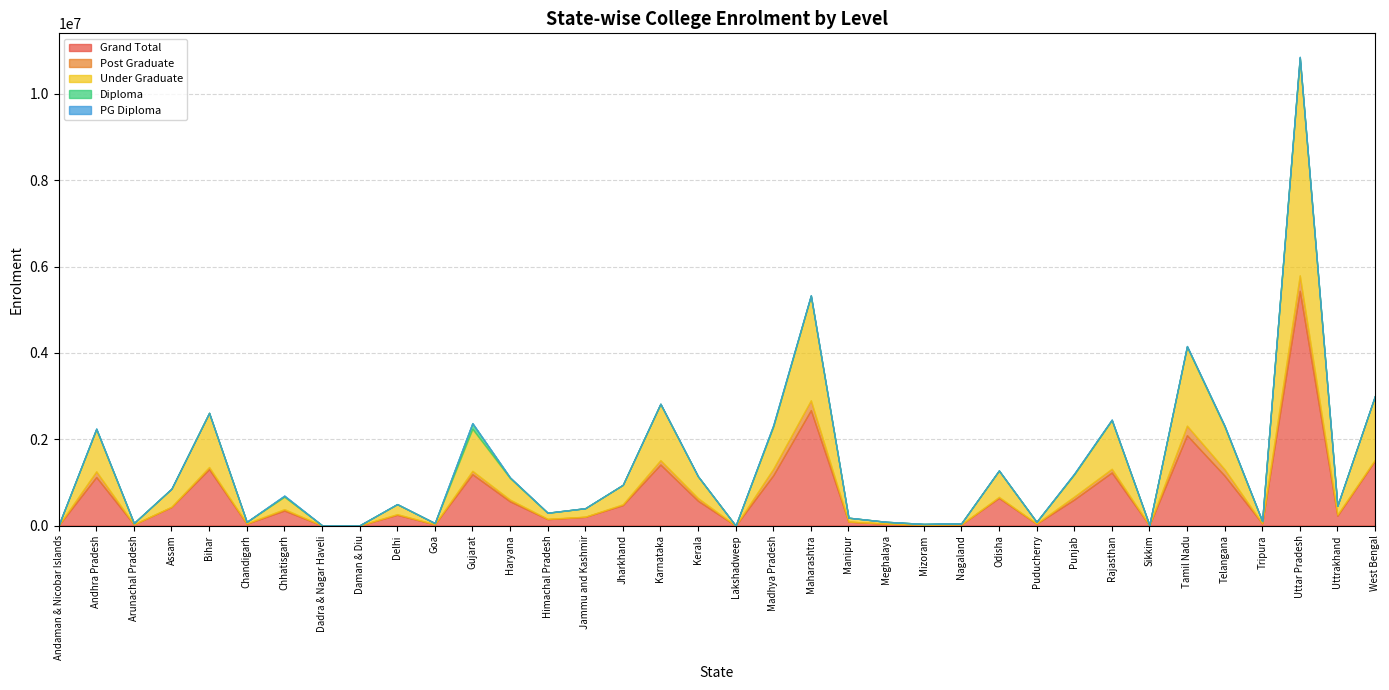

Reading right to left, what are all the values shown in this chart?

Grand Total: West Bengal=1507672	Uttrakhand=230907	Uttar Pradesh=5438614	Tripura=53275	Telangana=1157934	Tamil Nadu=2094194	Sikkim=7519	Rajasthan=1230598	Punjab=603529	Puducherry=43610	Odisha=641838	Nagaland=26364	Mizoram=19392	Meghalaya=44172	Manipur=91753	Maharashtra=2675678	Madhya Pradesh=1166425	Lakshadweep=0	Kerala=573642	Karnataka=1415686	Jharkhand=473950	Jammu and Kashmir=202926	Himachal Pradesh=149357	Haryana=560884	Gujarat=1190574	Goa=29440	Delhi=250046	Daman & Diu=2927	Dadra & Nagar Haveli=4637	Chhatisgarh=348681	Chandigarh=43535	Bihar=1306733	Assam=430327	Arunachal Pradesh=29223	Andhra Pradesh=1125510	Andaman & Nicobar Islands=5729
Post Graduate: West Bengal=22455	Uttrakhand=23607	Uttar Pradesh=358941	Tripura=228	Telangana=147488	Tamil Nadu=220657	Sikkim=105	Rajasthan=84836	Punjab=67853	Puducherry=3610	Odisha=22732	Nagaland=174	Mizoram=192	Meghalaya=202	Manipur=781	Maharashtra=226691	Madhya Pradesh=150414	Lakshadweep=0	Kerala=62089	Karnataka=100000	Jharkhand=19210	Jammu and Kashmir=2398	Himachal Pradesh=7045	Haryana=40795	Gujarat=77661	Goa=1635	Delhi=14913	Daman & Diu=0	Dadra & Nagar Haveli=193	Chhatisgarh=31845	Chandigarh=5078	Bihar=49758	Assam=5810	Arunachal Pradesh=69	Andhra Pradesh=131311	Andaman & Nicobar Islands=322
Under Graduate: West Bengal=1476305	Uttrakhand=202371	Uttar Pradesh=5041179	Tripura=50519	Telangana=990002	Tamil Nadu=1829634	Sikkim=7104	Rajasthan=1126252	Punjab=513250	Puducherry=39541	Odisha=609469	Nagaland=26075	Mizoram=19196	Meghalaya=43945	Manipur=90277	Maharashtra=2420141	Madhya Pradesh=976251	Lakshadweep=0	Kerala=503651	Karnataka=1302605	Jharkhand=451231	Jammu and Kashmir=196716	Himachal Pradesh=140280	Haryana=500712	Gujarat=975185	Goa=27390	Delhi=230191	Daman & Diu=1759	Dadra & Nagar Haveli=3833	Chhatisgarh=287649	Chandigarh=36884	Bihar=1254469	Assam=418264	Arunachal Pradesh=29154	Andhra Pradesh=975124	Andaman & Nicobar Islands=4522
Diploma: West Bengal=3851	Uttrakhand=3896	Uttar Pradesh=18478	Tripura=2356	Telangana=16762	Tamil Nadu=14552	Sikkim=108	Rajasthan=12946	Punjab=14225	Puducherry=103	Odisha=4389	Nagaland=115	Mizoram=0	Meghalaya=0	Manipur=470	Maharashtra=13190	Madhya Pradesh=28108	Lakshadweep=0	Kerala=1886	Karnataka=6147	Jharkhand=381	Jammu and Kashmir=850	Himachal Pradesh=1668	Haryana=13509	Gujarat=129837	Goa=112	Delhi=3227	Daman & Diu=1168	Dadra & Nagar Haveli=611	Chhatisgarh=22964	Chandigarh=1091	Bihar=1335	Assam=568	Arunachal Pradesh=0	Andhra Pradesh=14620	Andaman & Nicobar Islands=750
PG Diploma: West Bengal=606	Uttrakhand=205	Uttar Pradesh=4627	Tripura=53	Telangana=375	Tamil Nadu=2353	Sikkim=0	Rajasthan=1667	Punjab=4323	Puducherry=0	Odisha=144	Nagaland=0	Mizoram=0	Meghalaya=25	Manipur=46	Maharashtra=3134	Madhya Pradesh=7037	Lakshadweep=0	Kerala=163	Karnataka=1132	Jharkhand=23	Jammu and Kashmir=173	Himachal Pradesh=299	Haryana=895	Gujarat=2791	Goa=126	Delhi=486	Daman & Diu=0	Dadra & Nagar Haveli=0	Chhatisgarh=5150	Chandigarh=462	Bihar=119	Assam=689	Arunachal Pradesh=0	Andhra Pradesh=260	Andaman & Nicobar Islands=0